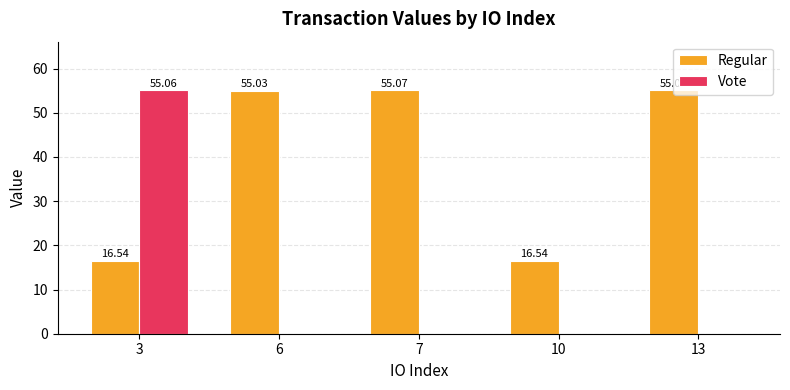

What is the difference between the Regular values at 13 and 10?

38.5